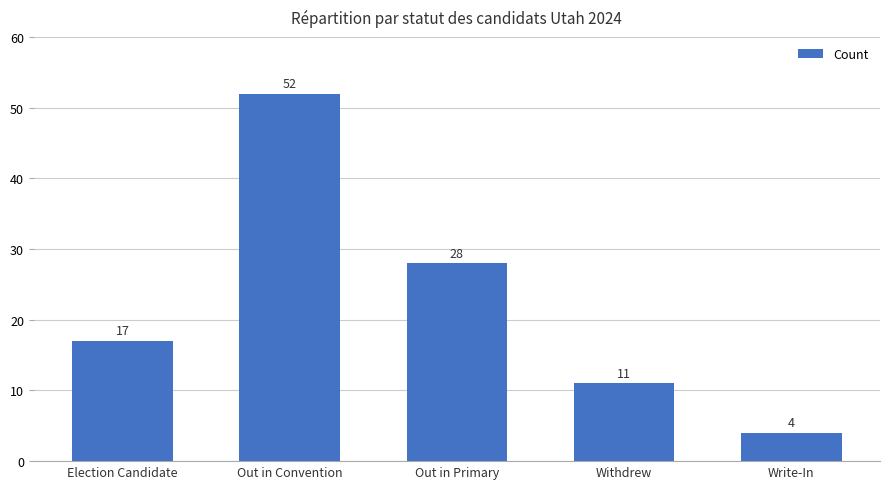

Which category has the highest value across all series?

Out in Convention